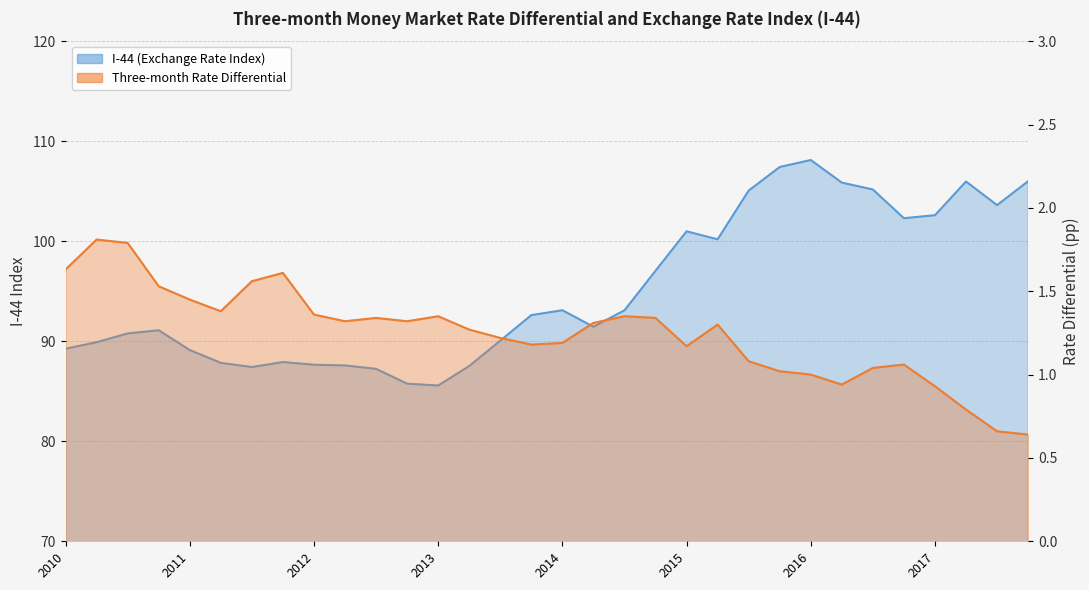

Reading left to right, transcribe all the data shown in this chart.

I-44 (Exchange Rate Index): 89.2	89.9	90.8	91.1	89.1	87.8	87.4	87.9	87.7	87.6	87.2	85.8	85.6	87.5	90.0	92.6	93.1	91.5	93.1	97.0	101.0	100.2	105.1	107.4	108.1	105.9	105.2	102.3	102.6	106.0	103.6	106.0
Three-month Rate Differential: 1.6	1.8	1.8	1.5	1.4	1.4	1.6	1.6	1.4	1.3	1.3	1.3	1.4	1.3	1.2	1.2	1.2	1.3	1.4	1.3	1.2	1.3	1.1	1.0	1.0	0.9	1.0	1.1	0.9	0.8	0.7	0.6